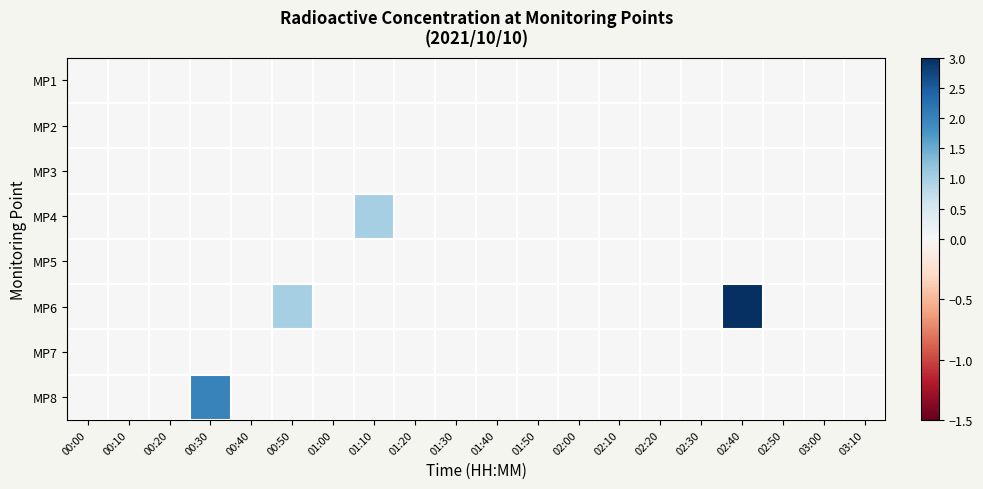

Reading left to right, transcribe all the data shown in this chart.

MP1: 00:00=0.0	00:10=0.0	00:20=0.0	00:30=0.0	00:40=0.0	00:50=0.0	01:00=0.0	01:10=0.0	01:20=0.0	01:30=0.0	01:40=0.0	01:50=0.0	02:00=0.0	02:10=0.0	02:20=0.0	02:30=0.0	02:40=0.0	02:50=0.0	03:00=0.0	03:10=0.0
MP2: 00:00=0.0	00:10=0.0	00:20=0.0	00:30=0.0	00:40=0.0	00:50=0.0	01:00=0.0	01:10=0.0	01:20=0.0	01:30=0.0	01:40=0.0	01:50=0.0	02:00=0.0	02:10=0.0	02:20=0.0	02:30=0.0	02:40=0.0	02:50=0.0	03:00=0.0	03:10=0.0
MP3: 00:00=0.0	00:10=0.0	00:20=0.0	00:30=0.0	00:40=0.0	00:50=0.0	01:00=0.0	01:10=0.0	01:20=0.0	01:30=0.0	01:40=0.0	01:50=0.0	02:00=0.0	02:10=0.0	02:20=0.0	02:30=0.0	02:40=0.0	02:50=0.0	03:00=0.0	03:10=0.0
MP4: 00:00=0.0	00:10=0.0	00:20=0.0	00:30=0.0	00:40=0.0	00:50=0.0	01:00=0.0	01:10=1.0	01:20=0.0	01:30=0.0	01:40=0.0	01:50=0.0	02:00=0.0	02:10=0.0	02:20=0.0	02:30=0.0	02:40=0.0	02:50=0.0	03:00=0.0	03:10=0.0
MP5: 00:00=0.0	00:10=0.0	00:20=0.0	00:30=0.0	00:40=0.0	00:50=0.0	01:00=0.0	01:10=0.0	01:20=0.0	01:30=0.0	01:40=0.0	01:50=0.0	02:00=0.0	02:10=0.0	02:20=0.0	02:30=0.0	02:40=0.0	02:50=0.0	03:00=0.0	03:10=0.0
MP6: 00:00=0.0	00:10=0.0	00:20=0.0	00:30=0.0	00:40=0.0	00:50=1.0	01:00=0.0	01:10=0.0	01:20=0.0	01:30=0.0	01:40=0.0	01:50=0.0	02:00=0.0	02:10=0.0	02:20=0.0	02:30=0.0	02:40=3.0	02:50=0.0	03:00=0.0	03:10=0.0
MP7: 00:00=0.0	00:10=0.0	00:20=0.0	00:30=0.0	00:40=0.0	00:50=0.0	01:00=0.0	01:10=0.0	01:20=0.0	01:30=0.0	01:40=0.0	01:50=0.0	02:00=0.0	02:10=0.0	02:20=0.0	02:30=0.0	02:40=0.0	02:50=0.0	03:00=0.0	03:10=0.0
MP8: 00:00=0.0	00:10=0.0	00:20=0.0	00:30=2.0	00:40=0.0	00:50=0.0	01:00=0.0	01:10=0.0	01:20=0.0	01:30=0.0	01:40=0.0	01:50=0.0	02:00=0.0	02:10=0.0	02:20=0.0	02:30=0.0	02:40=0.0	02:50=0.0	03:00=0.0	03:10=0.0